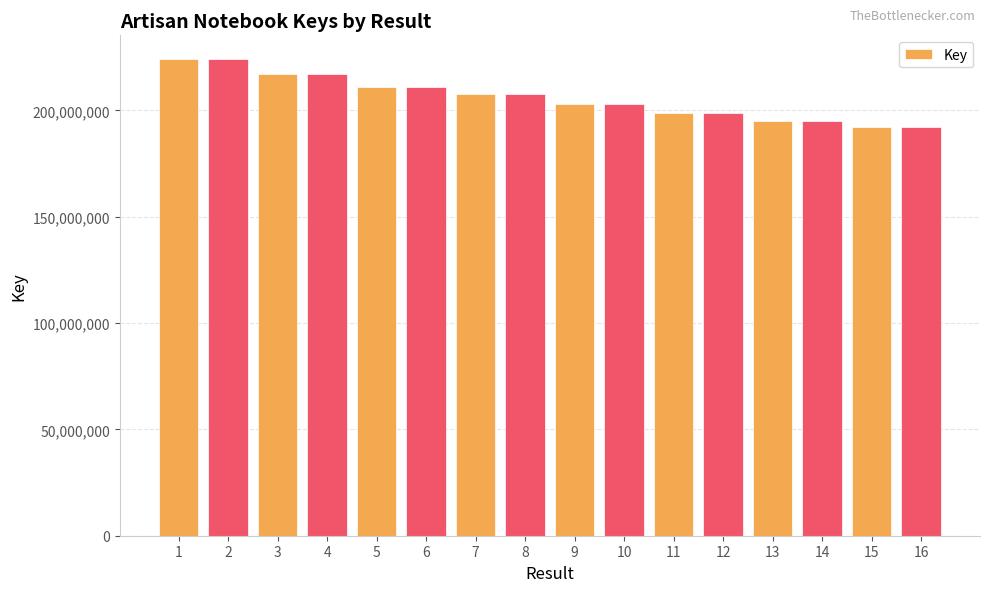

Are the bars grouped side by side (vs. stacked)?

No